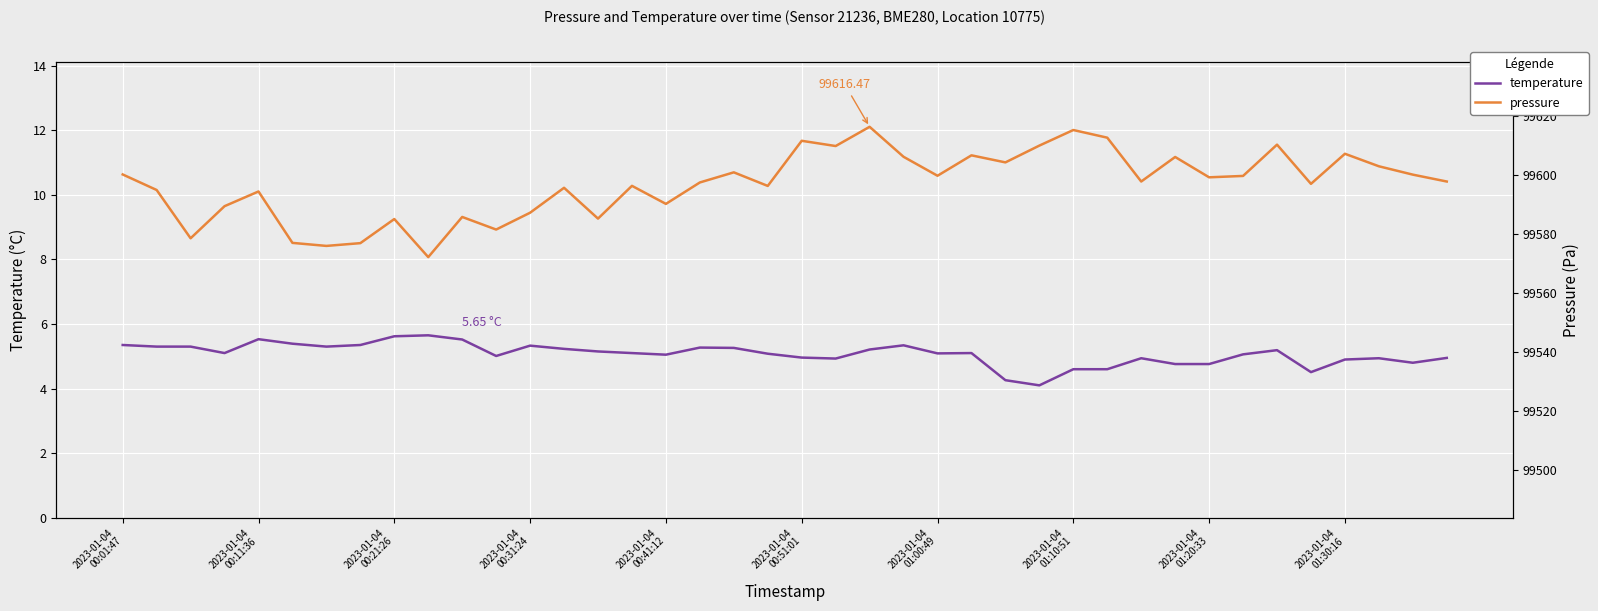

True or false: temperature and pressure intersect in this chart.

False